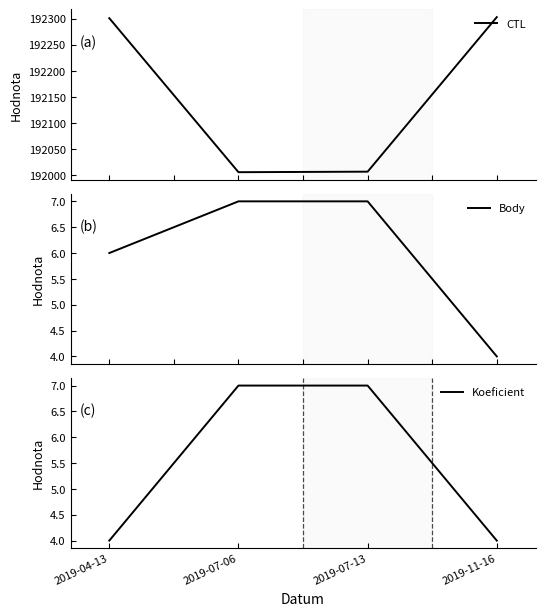

True or false: Koeficient has more than 2 points higher than both neighbors.

False